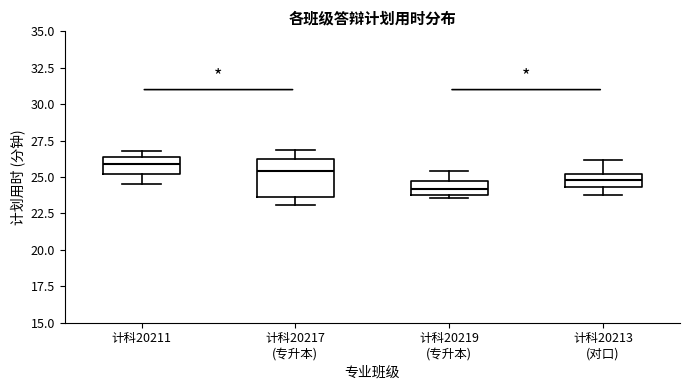

Reading left to right, read every box against the y-axis: the position of its median line, the range the box covers, and the ends of its whiskers. The values are not printed on the chart, so give them approximately, as read against the axis.

计科20211: median 26.0, box 25.0 to 26.5, whiskers 24.5 to 27.0
计科20217 (专升本): median 25.5, box 23.5 to 26.0, whiskers 23.0 to 27.0
计科20219 (专升本): median 24.0, box 23.5 to 24.5, whiskers 23.5 (just below the box's lower edge) to 25.5
计科20213 (对口): median 25.0 (inside the box), box 24.5 to 25.0, whiskers 24.0 to 26.0